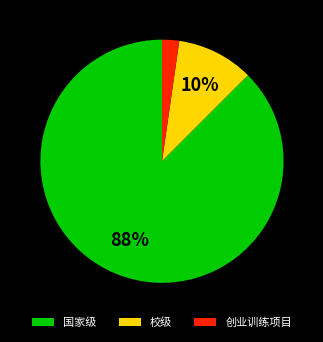

To the nearest percent, what percentage of the pie is 创业训练项目?

2%